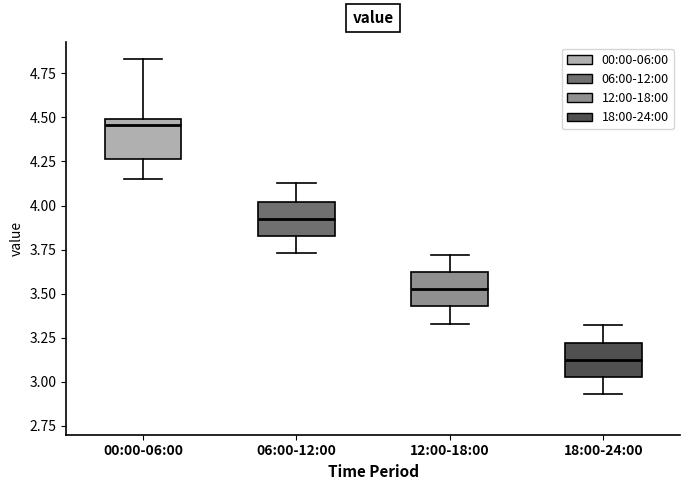

Which box has the highest median line?

00:00-06:00